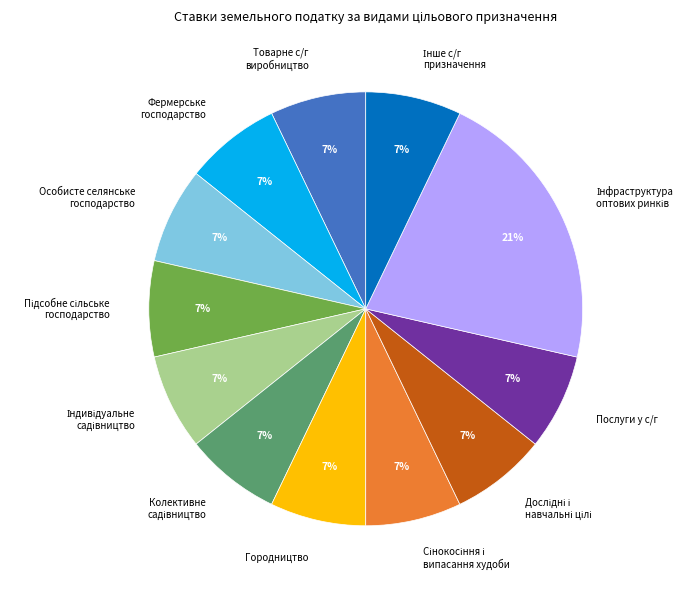

To the nearest percent, what is the difference between the largest and smallest slice percentages?

14%